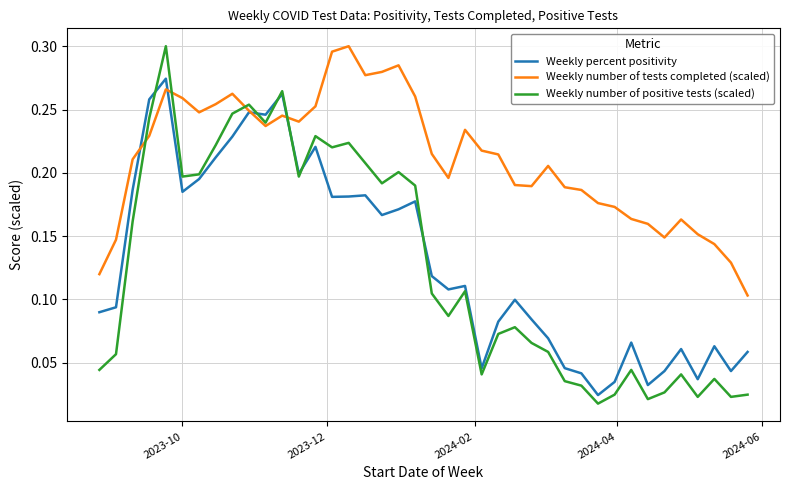

Which series has the widest spread of values?

Weekly number of positive tests (scaled)